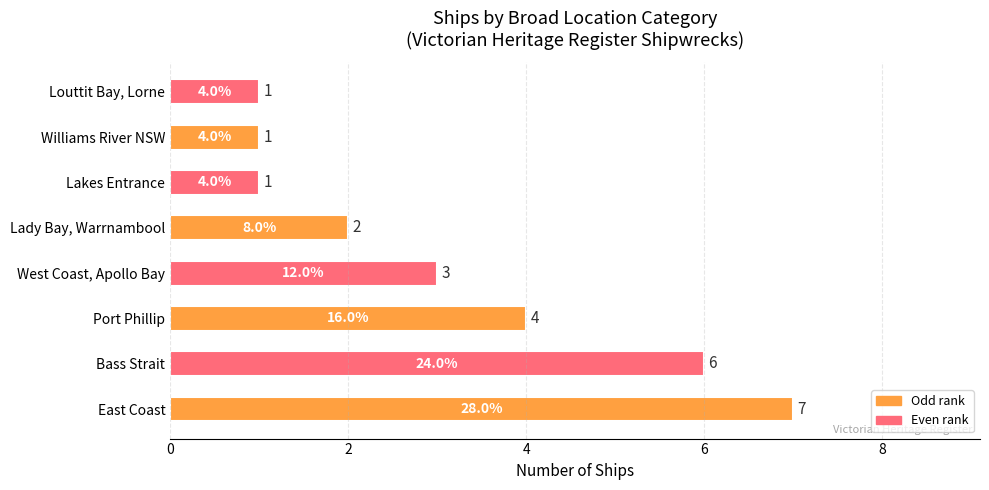

The value at Lady Bay, Warrnambool is 2. True or false?

True